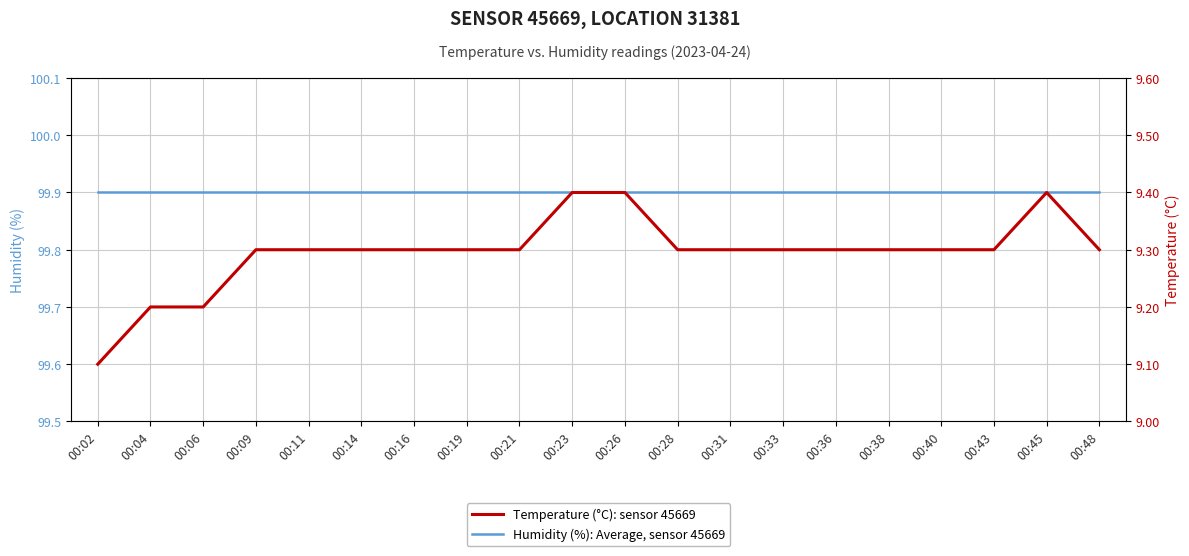

Which series has the largest range (max minus min)?

Temperature (°C): sensor 45669